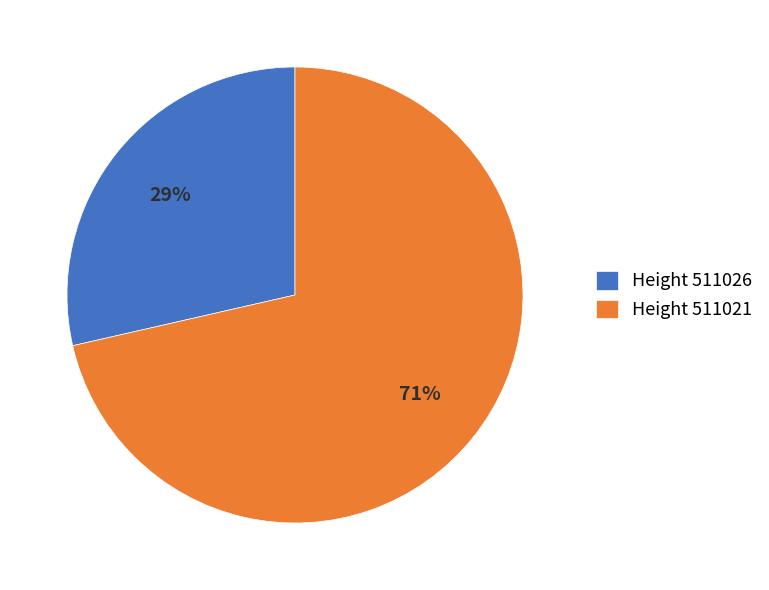

What is the largest slice in the pie chart?

Height 511021